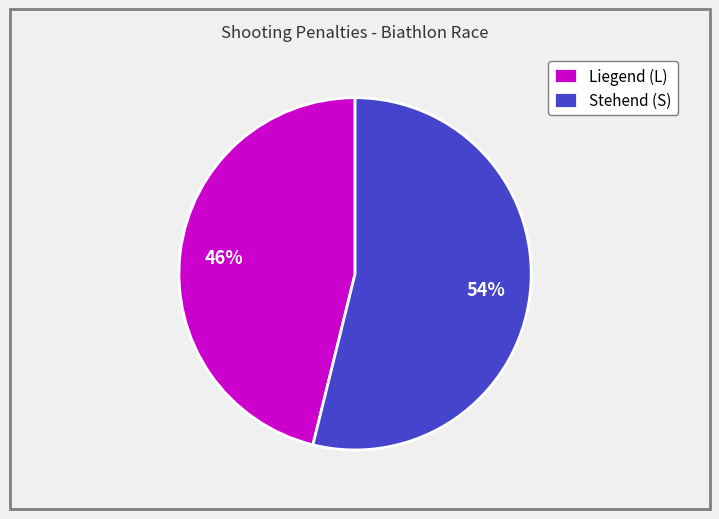

Is the sum of Liegend (L) and Stehend (S) greater than half?

Yes